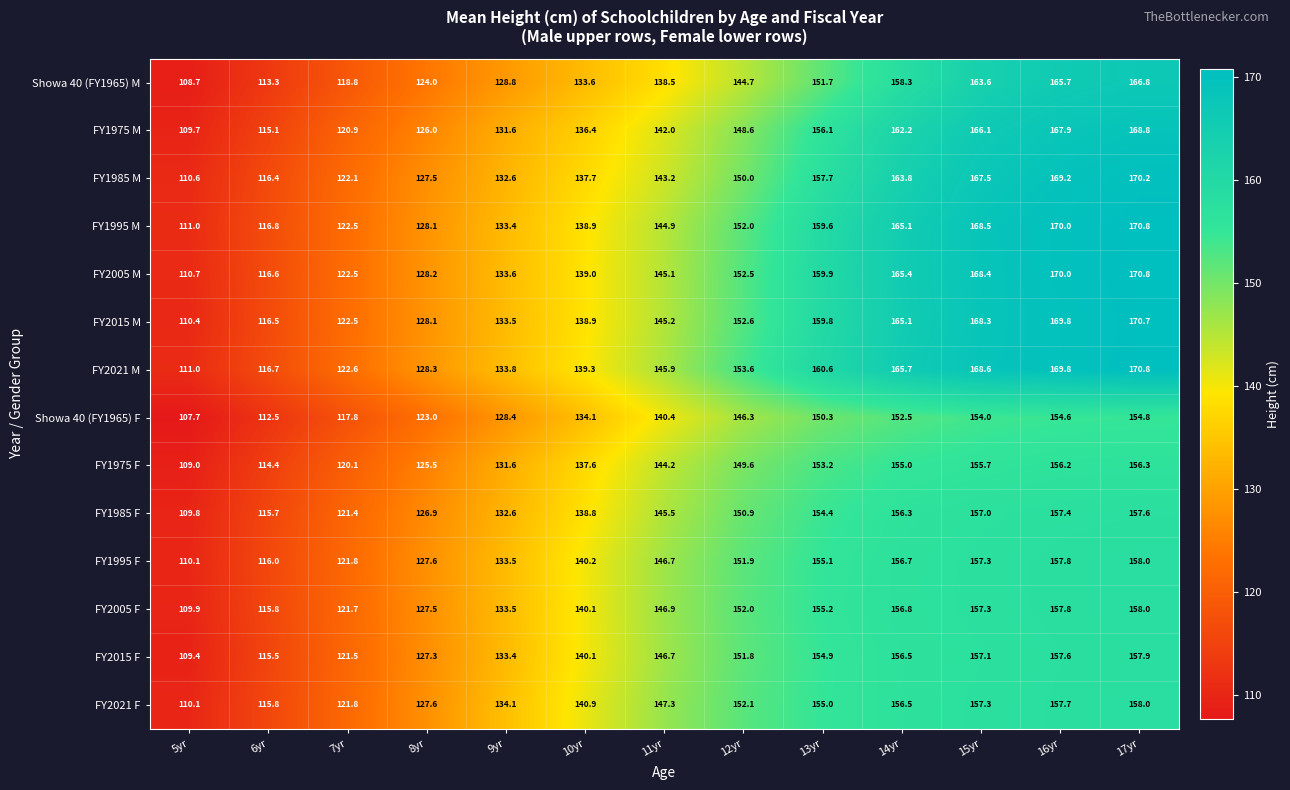

How many distinct data groups are displayed?

14